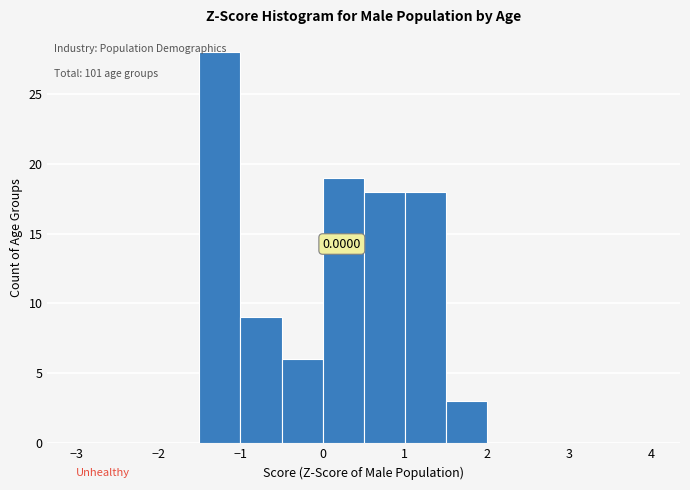

Which range on the x-axis has the tallest bar?

-1.5 to -1.0